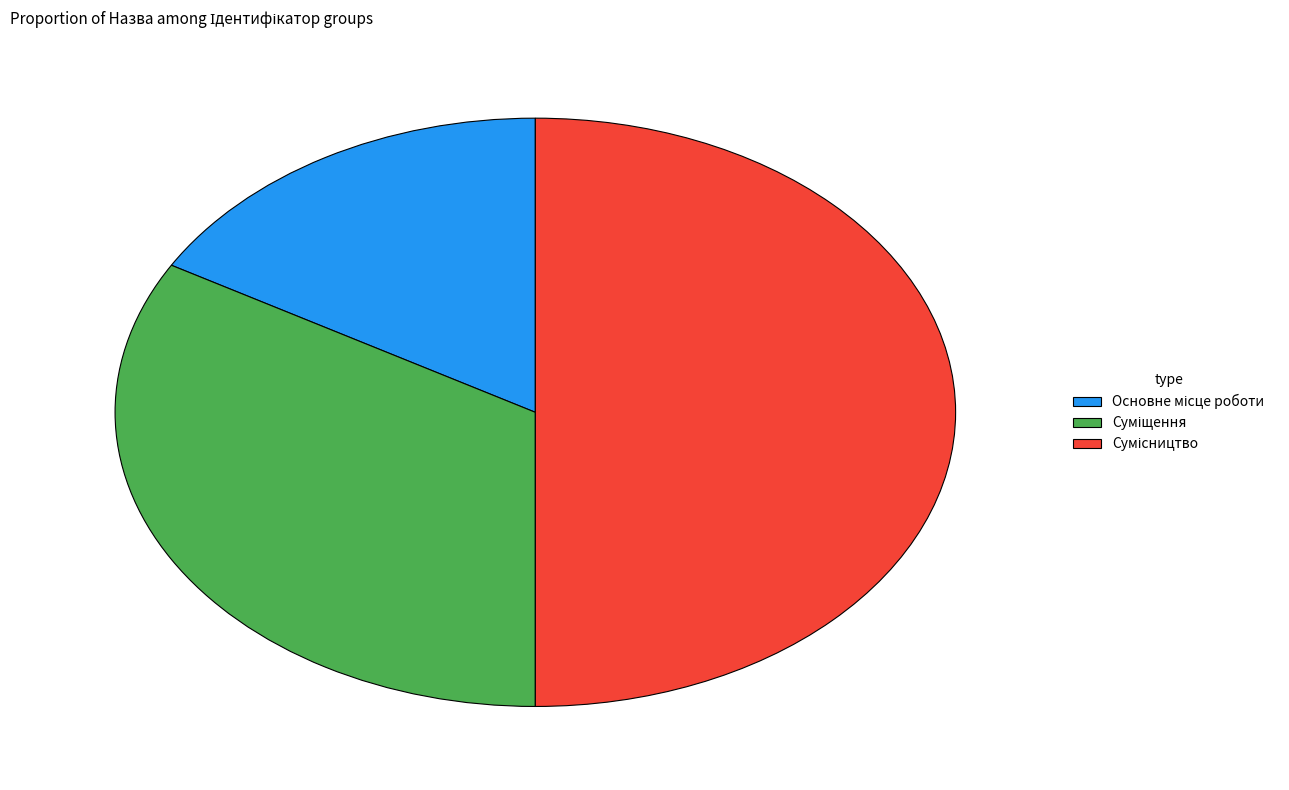

How many segments does this pie chart have?

3